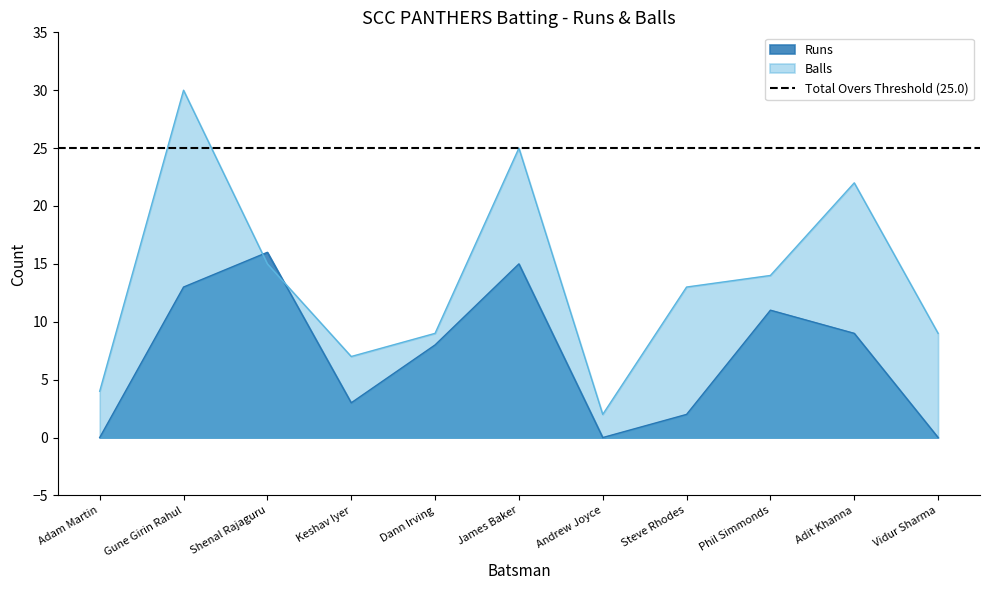

How many series are shown in this chart?

2